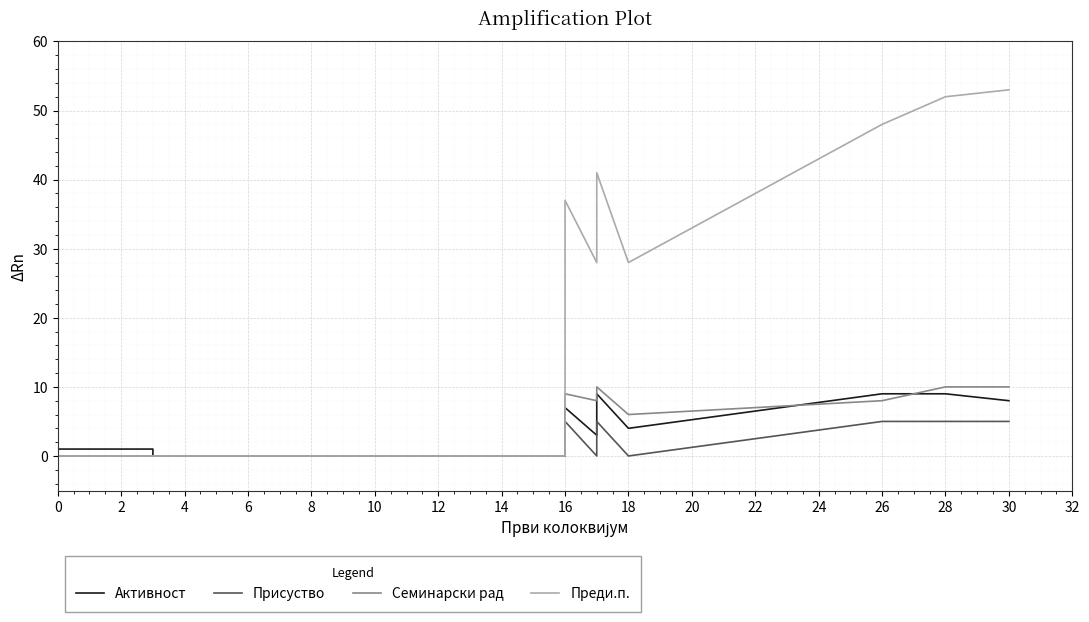

How many interior local valleys does the Семинарски рад series have?

2